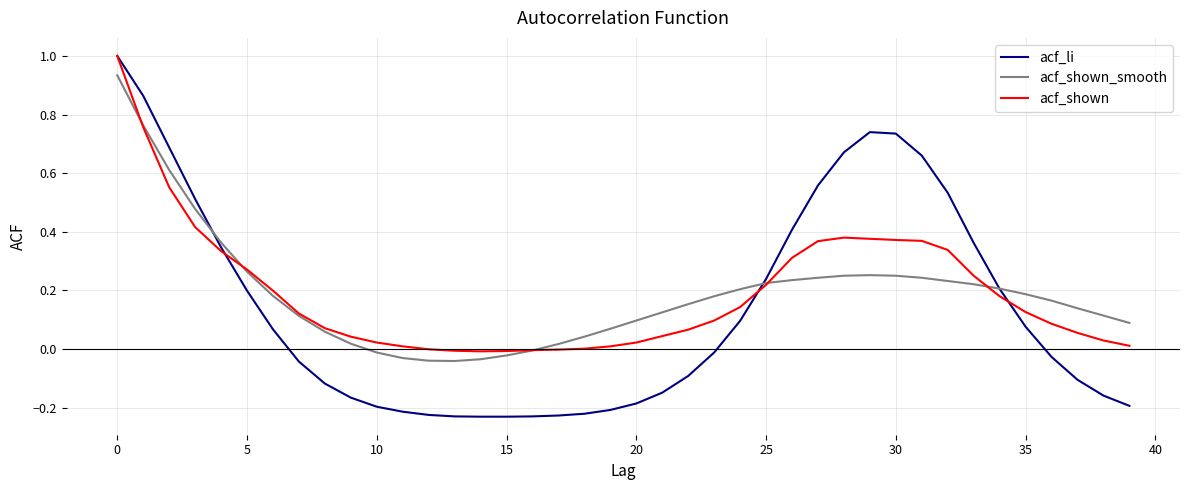

What is the maximum value shown in the chart?

1.0